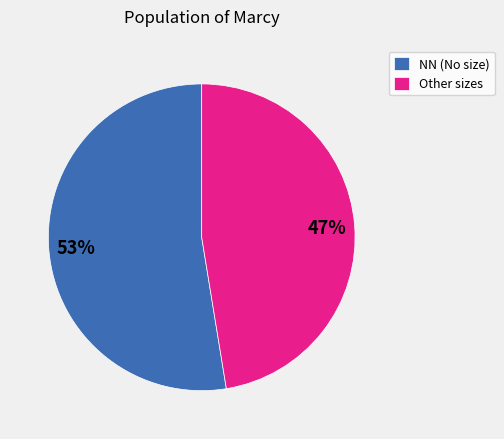

What is the ratio of the value at NN (No size) to the value at Other sizes?

1.1